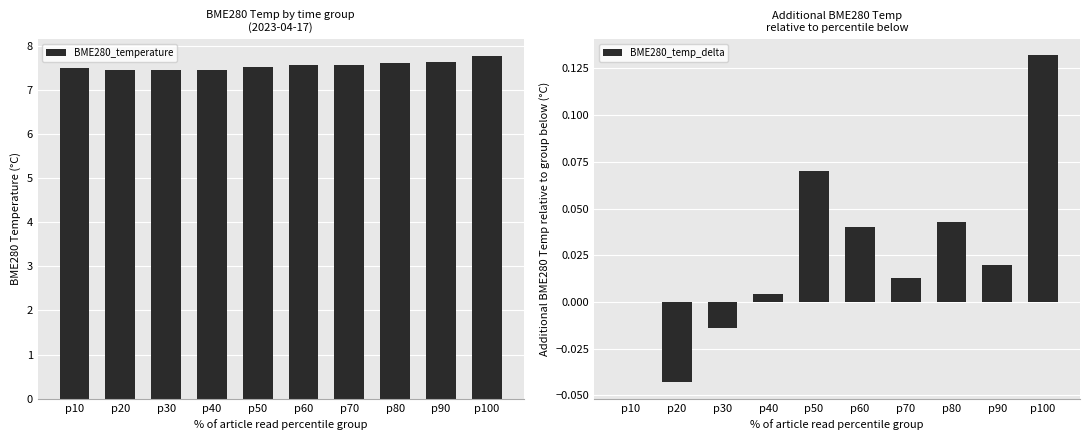

What is the maximum value shown in the chart?

7.8